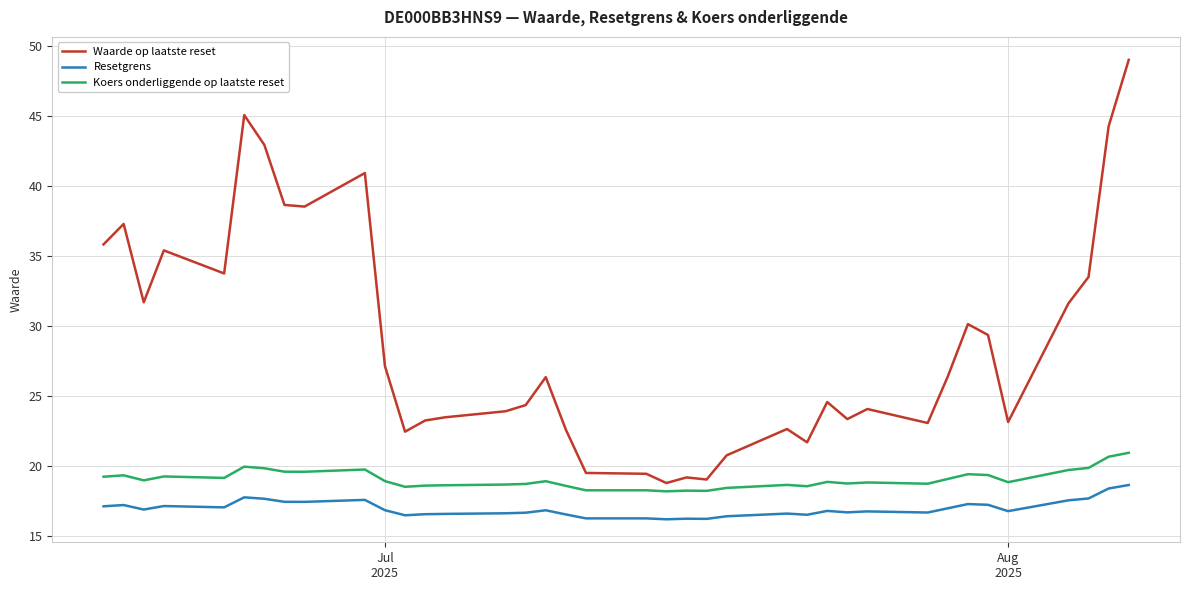

True or false: Waarde op laatste reset and Resetgrens intersect in this chart.

False